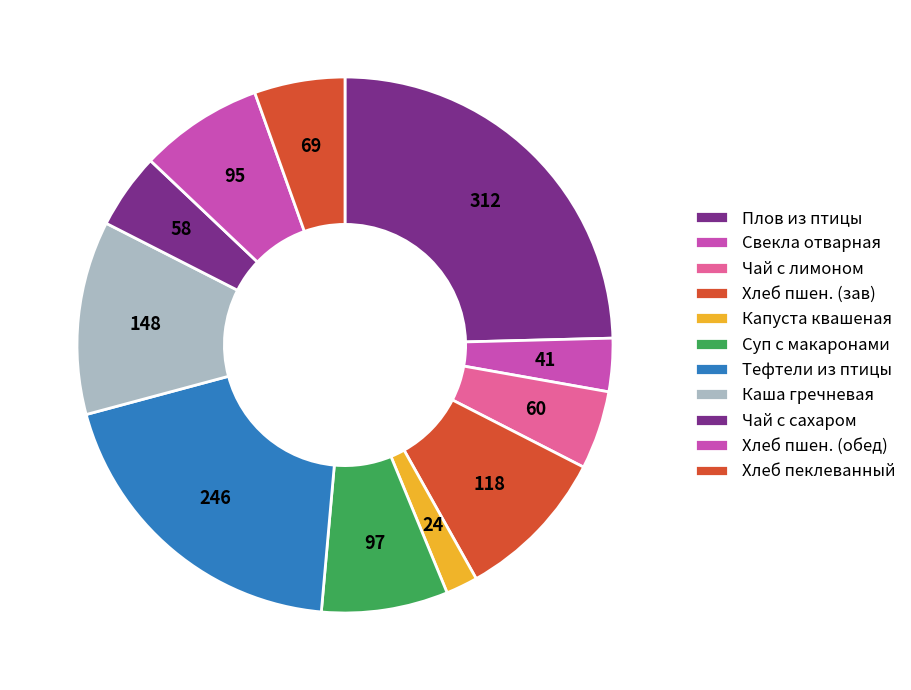

How many slices are in this pie chart?

11